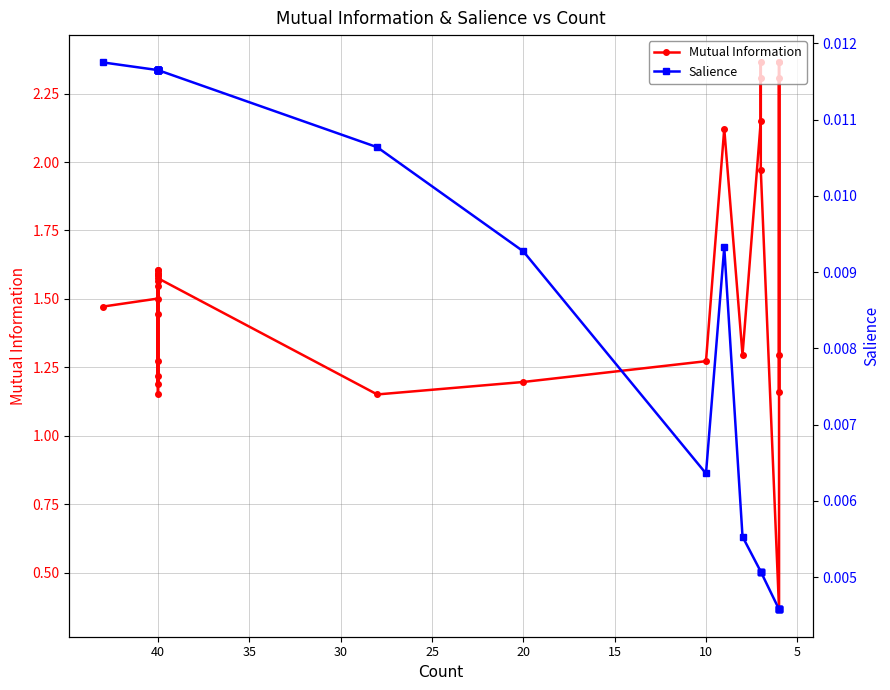

List the series in order of their peak value, lowest first.

Salience, Mutual Information